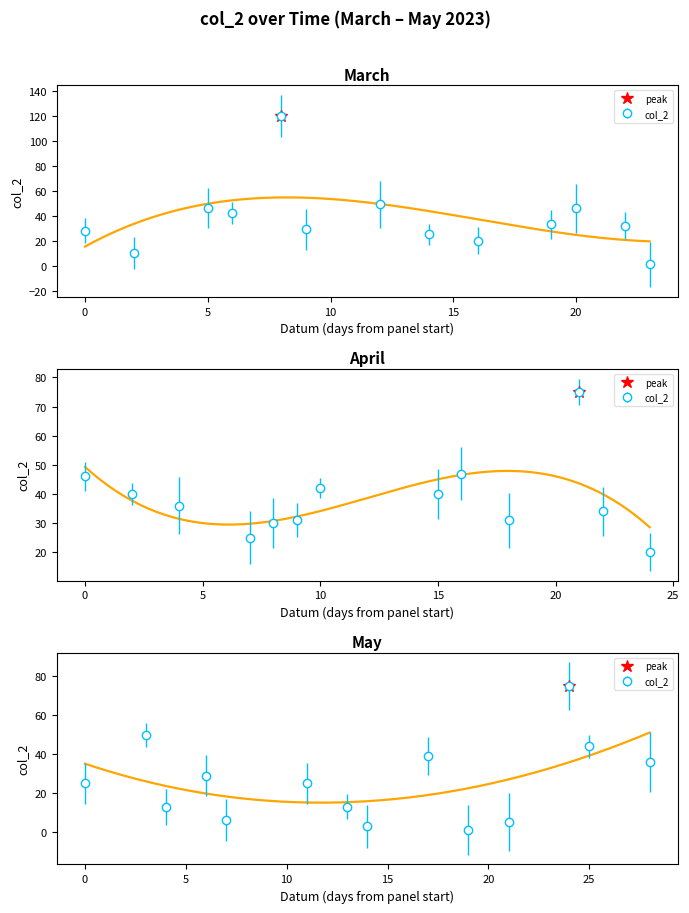

Count the number of values greater than 32.

19